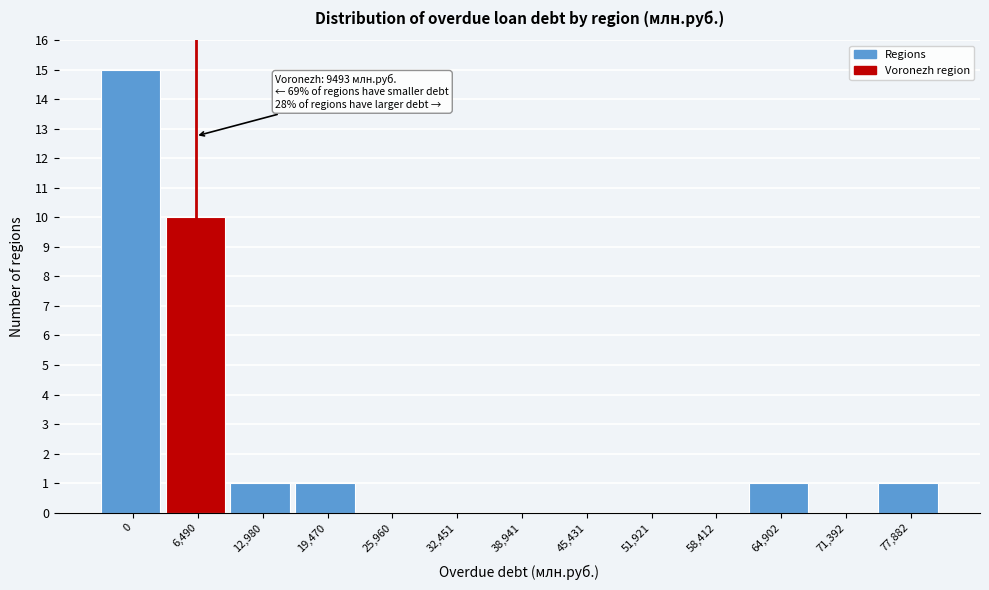

Reading left to right, transcribe all the data shown in this chart.

0=15	6,490=10	12,980=1	19,470=1	25,960=0	32,451=0	38,941=0	45,431=0	51,921=0	58,412=0	64,902=1	71,392=0	77,882=1